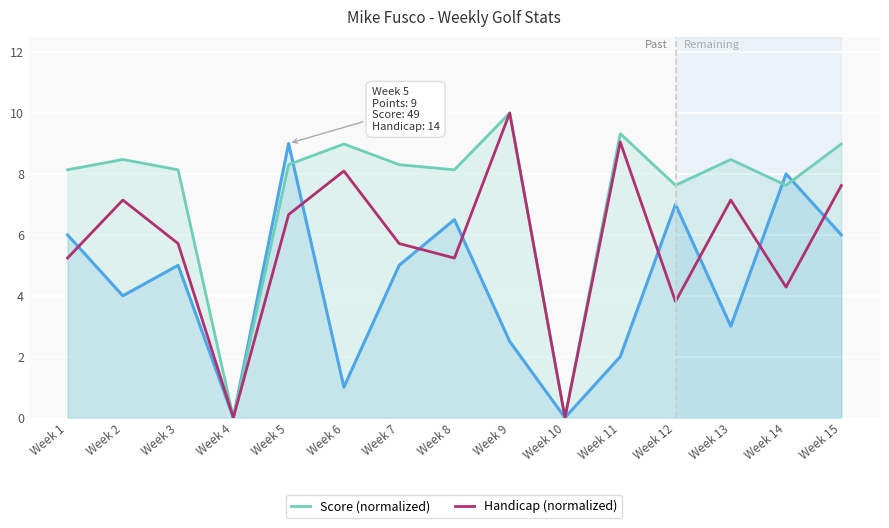

How many times do Handicap (normalized) and Points cross each other?

8